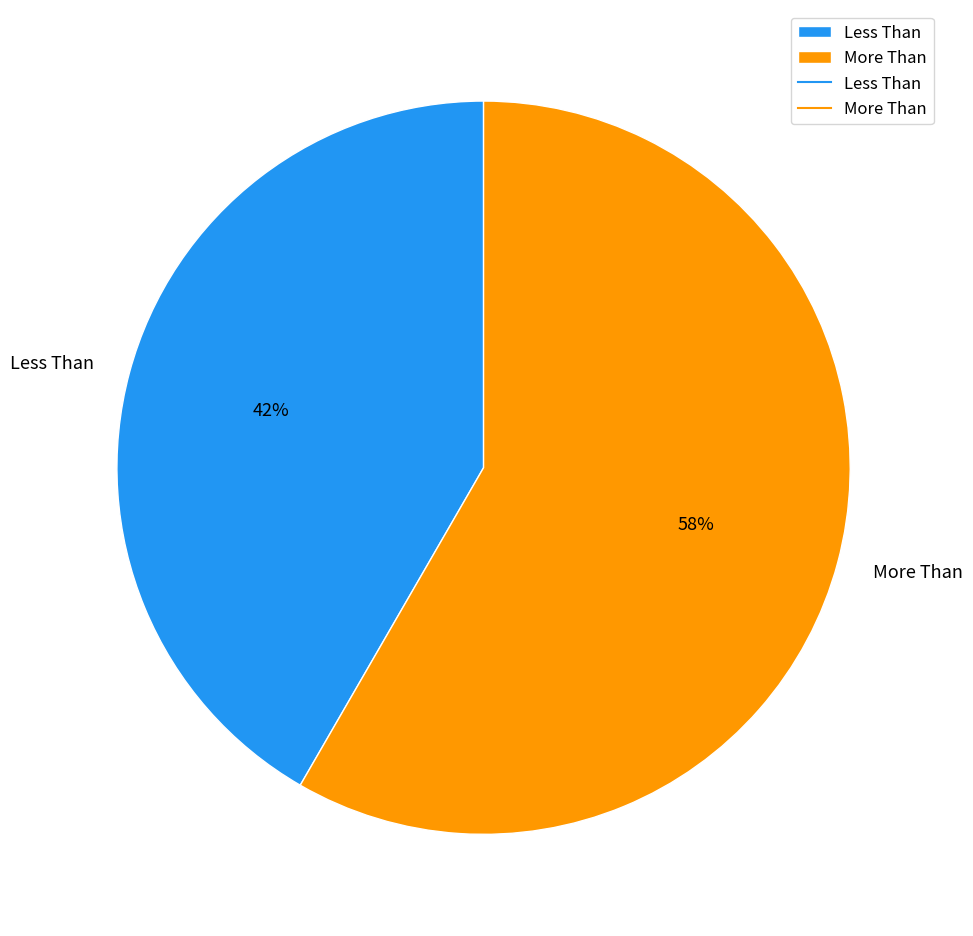

Which category has the biggest portion of the pie?

More Than